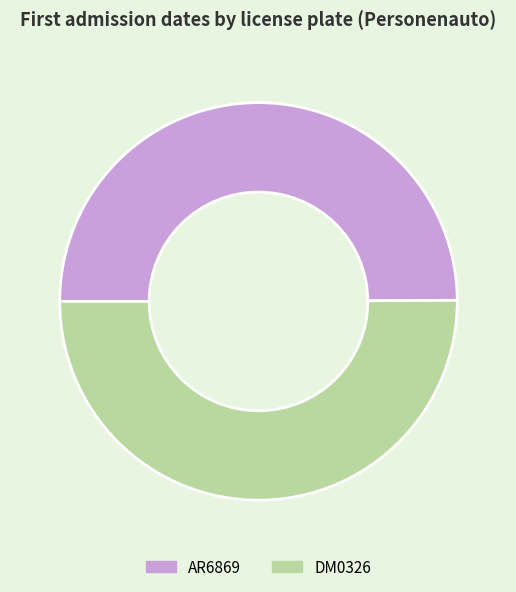

How many slices are in this pie chart?

2